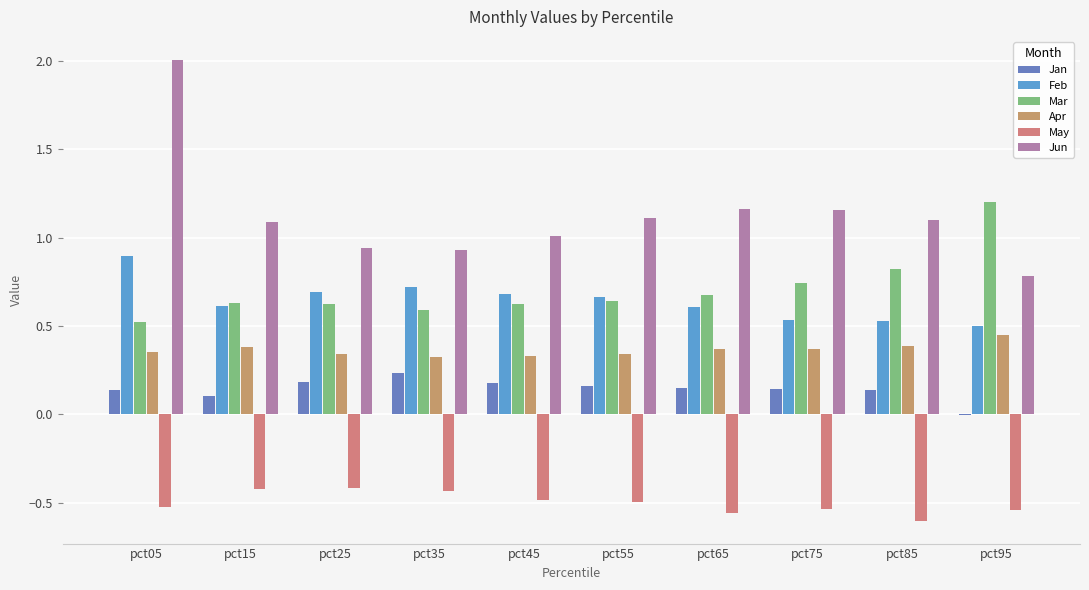

What is the highest value of the May series?

-0.4